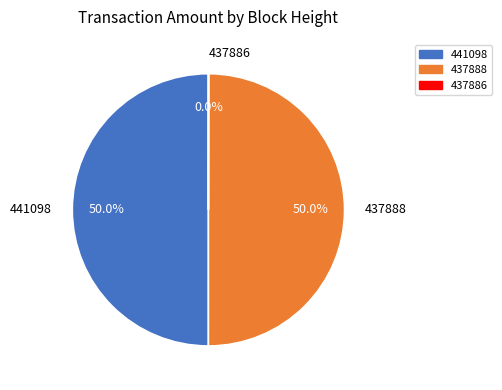

To the nearest percent, what is the average slice percentage?

33%